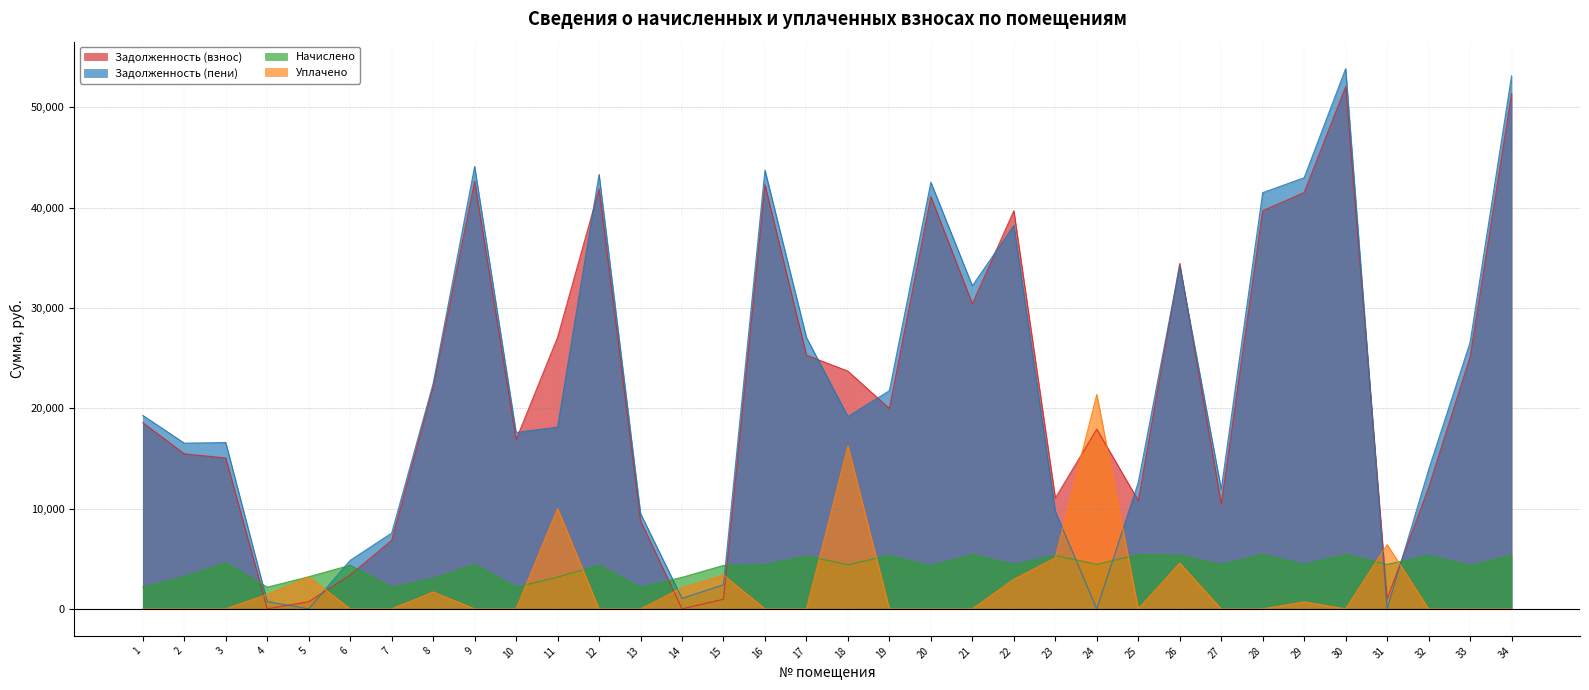

Between 3 and 24, which series saw the biggest shift?

Уплачено